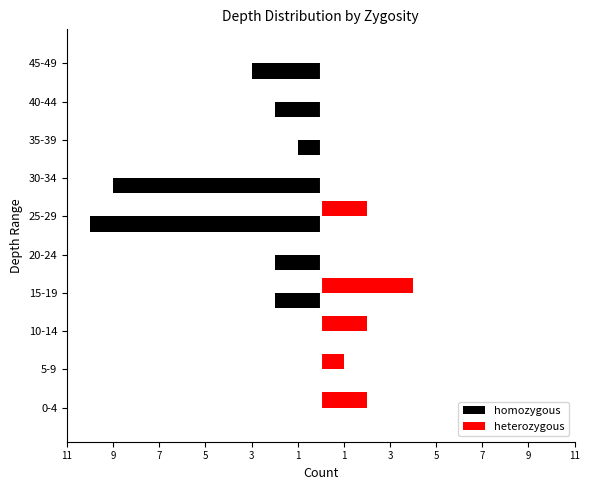

What are all the series names shown in the legend?

homozygous, heterozygous